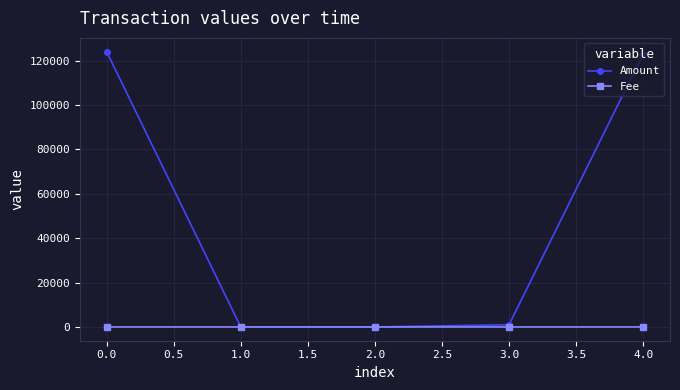

True or false: Amount has a value of 58164.3 at 0.0.

False